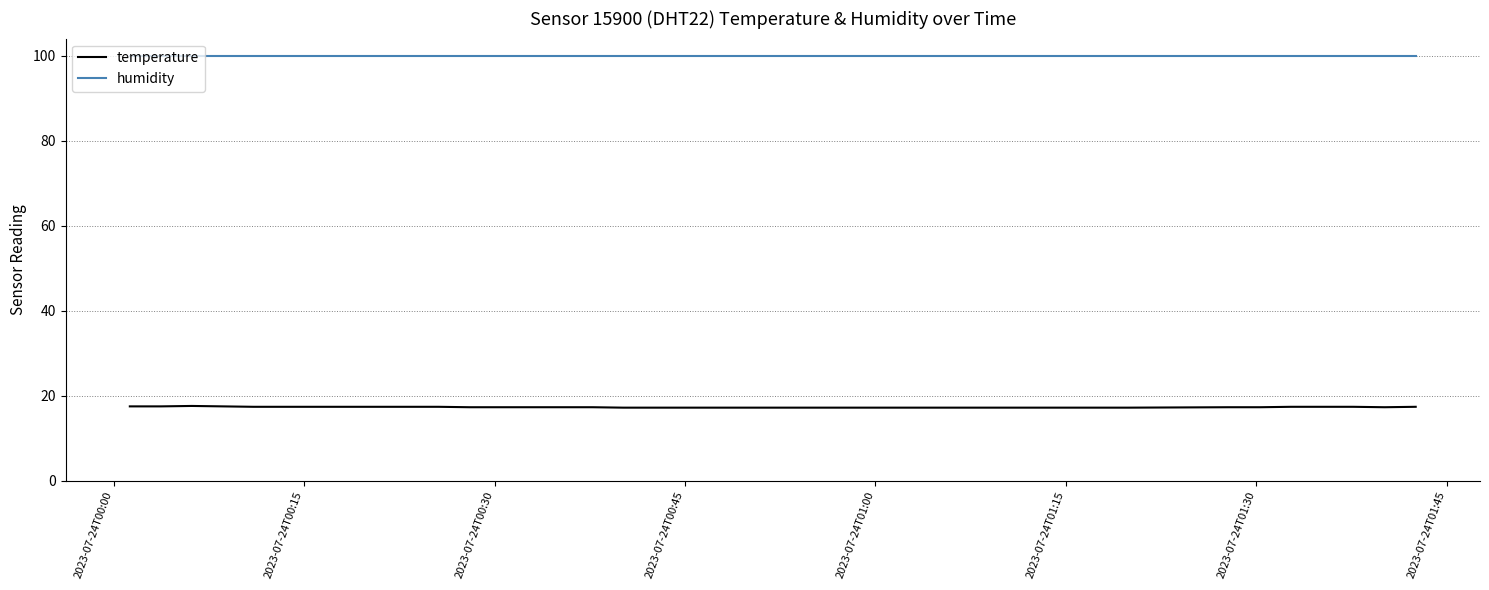

True or false: temperature and humidity intersect in this chart.

False